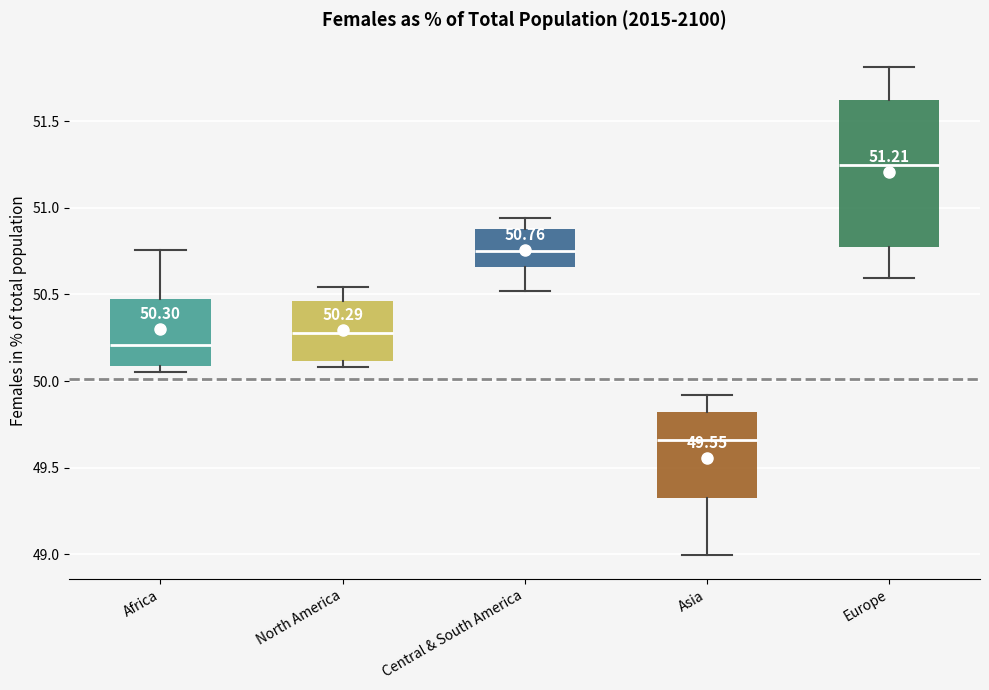

Which box has the highest median line?

Europe